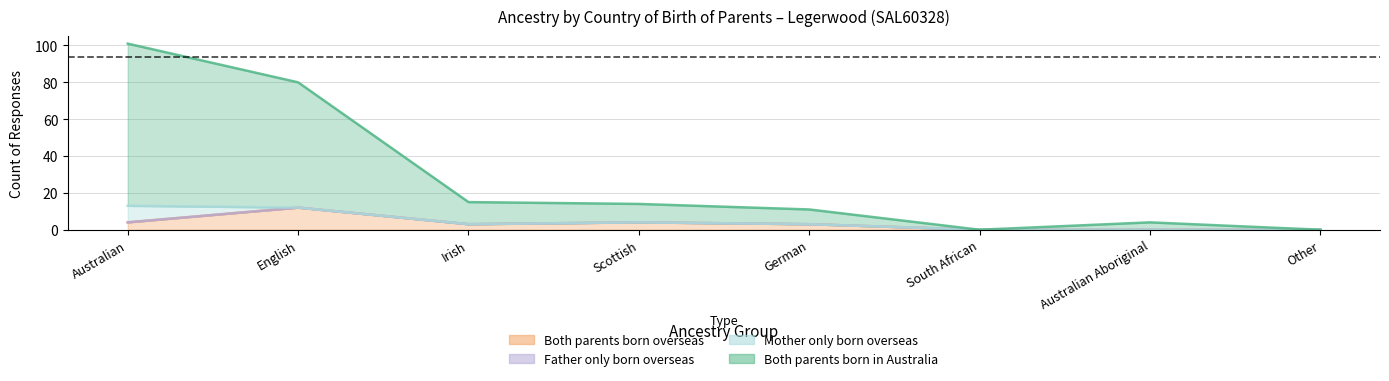

The Both parents born in Australia series shows 31 at English. True or false?

False